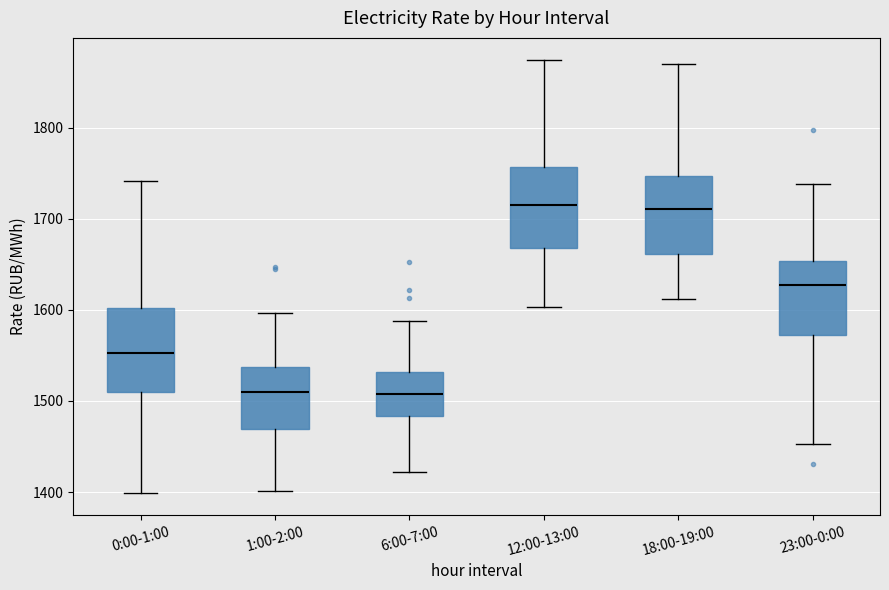

Where is the upper edge of the box for 12:00-13:00 on the y-axis? The values are not printed on the chart, so give them approximately, as read against the axis.

1760